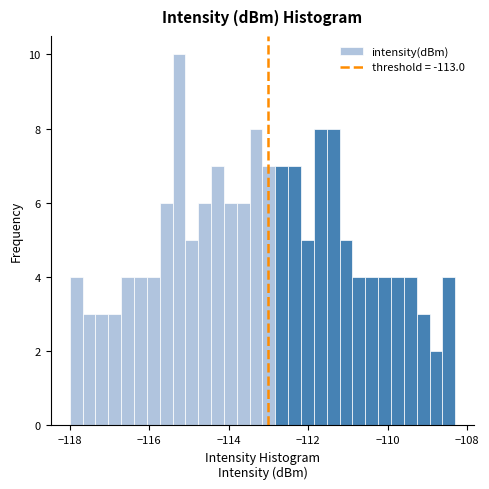

Around what value on the x-axis is the tallest bar? Give the approximate position of its centre, as read against the axis.

-115.2